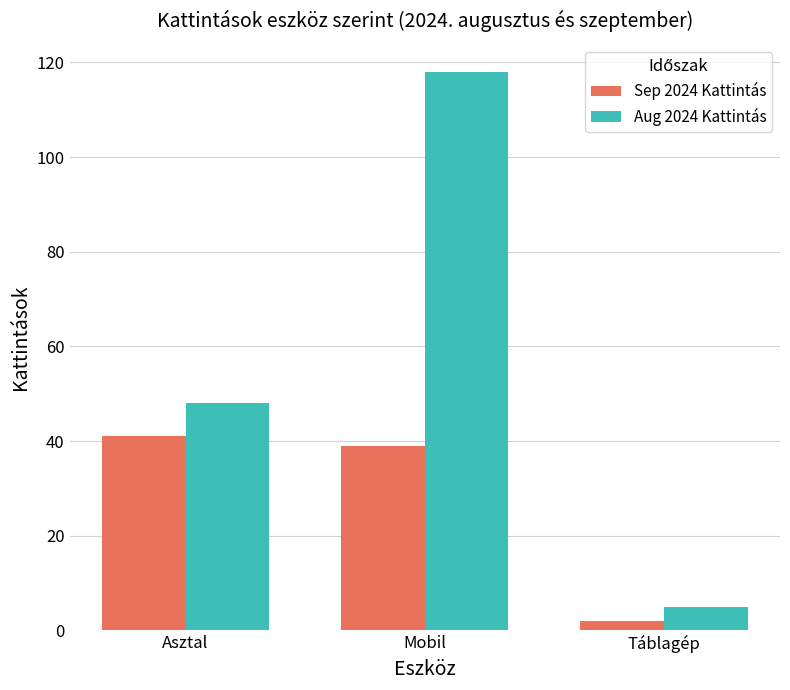

What is the label of the 2nd bar from the right?

Mobil